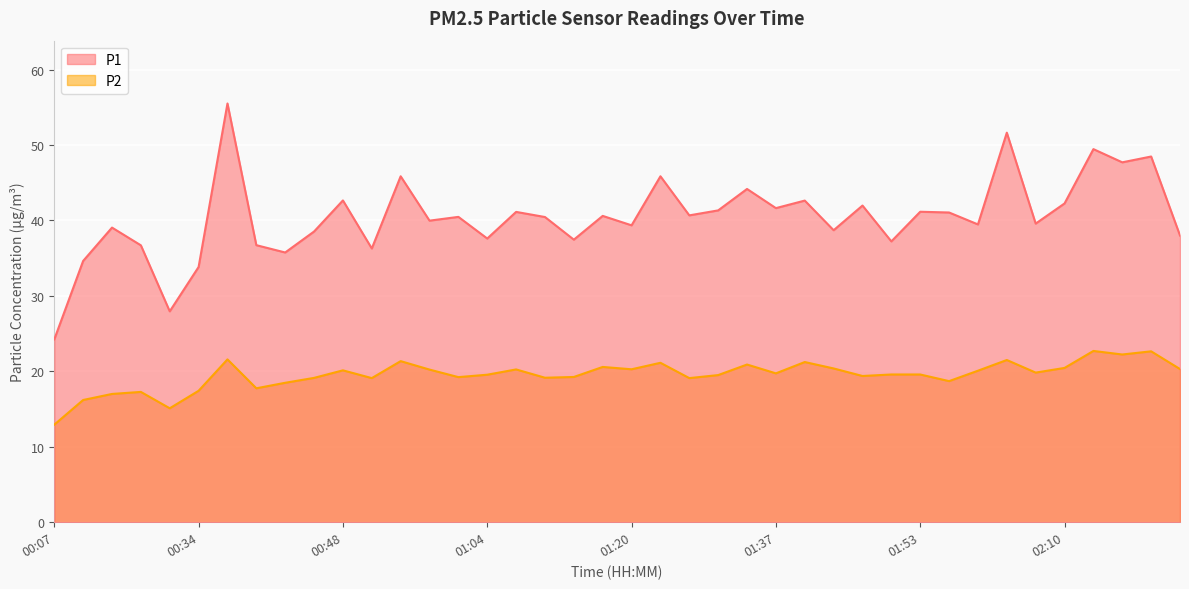

How many data points in P2 are above 19?

31